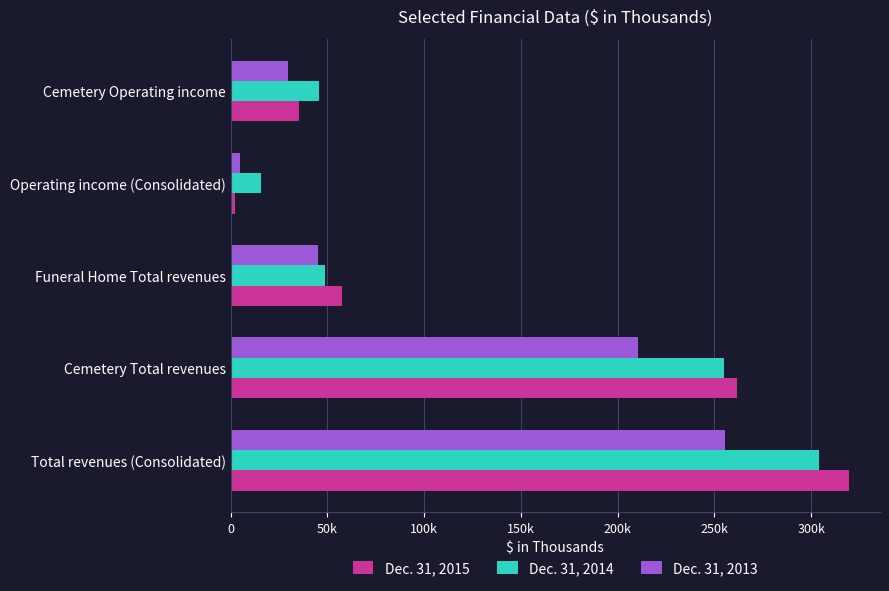

What are all the series names shown in the legend?

Dec. 31, 2015, Dec. 31, 2014, Dec. 31, 2013